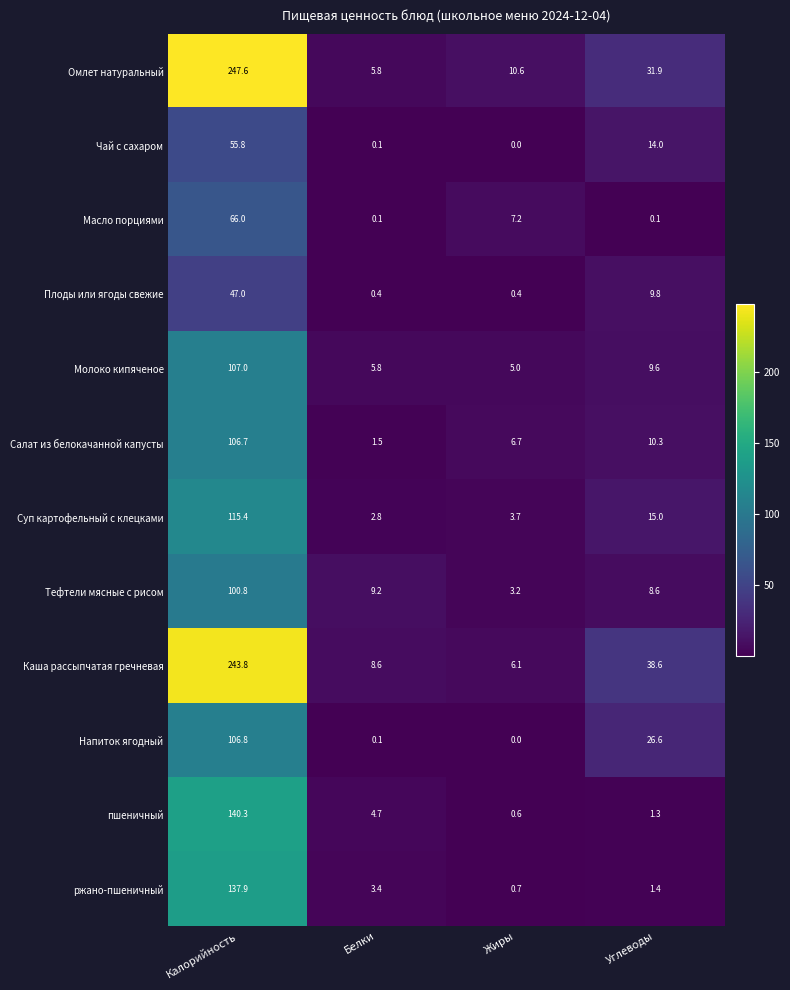

How many categories are shown in the chart?

4